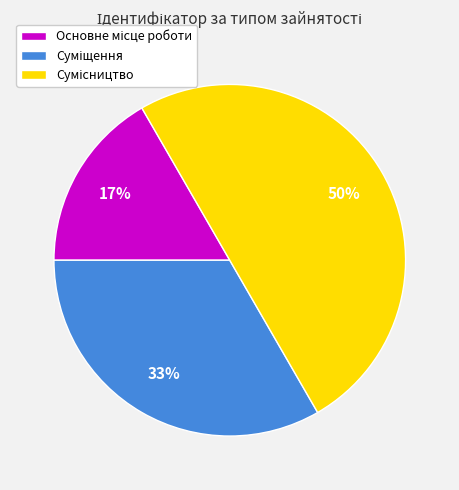

To the nearest percent, what is the average slice percentage?

33%